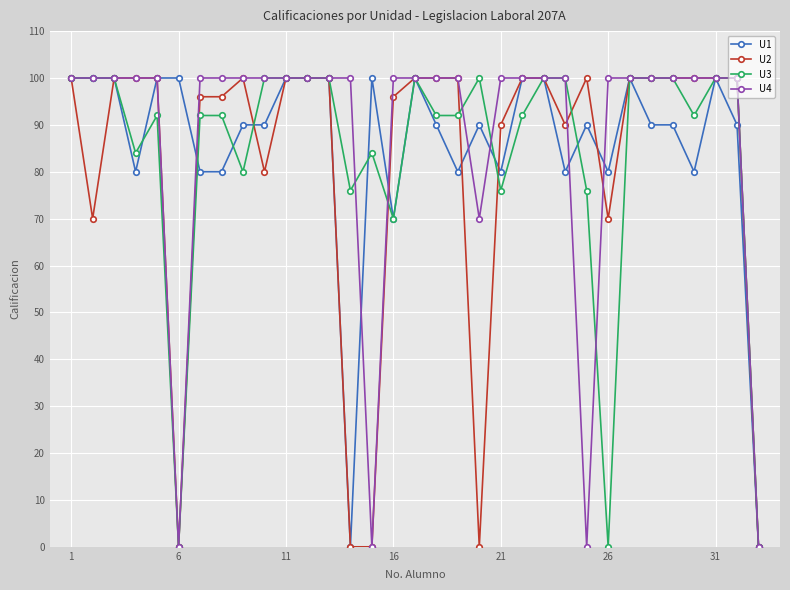

Count the number of data series in this chart.

4